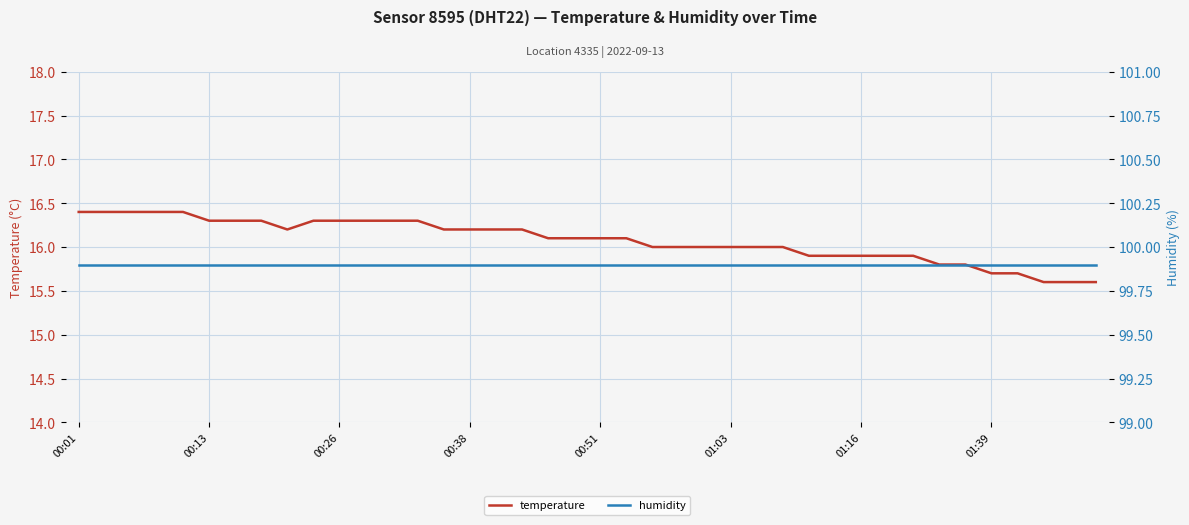

Where does the temperature series first go above 16?

00:01